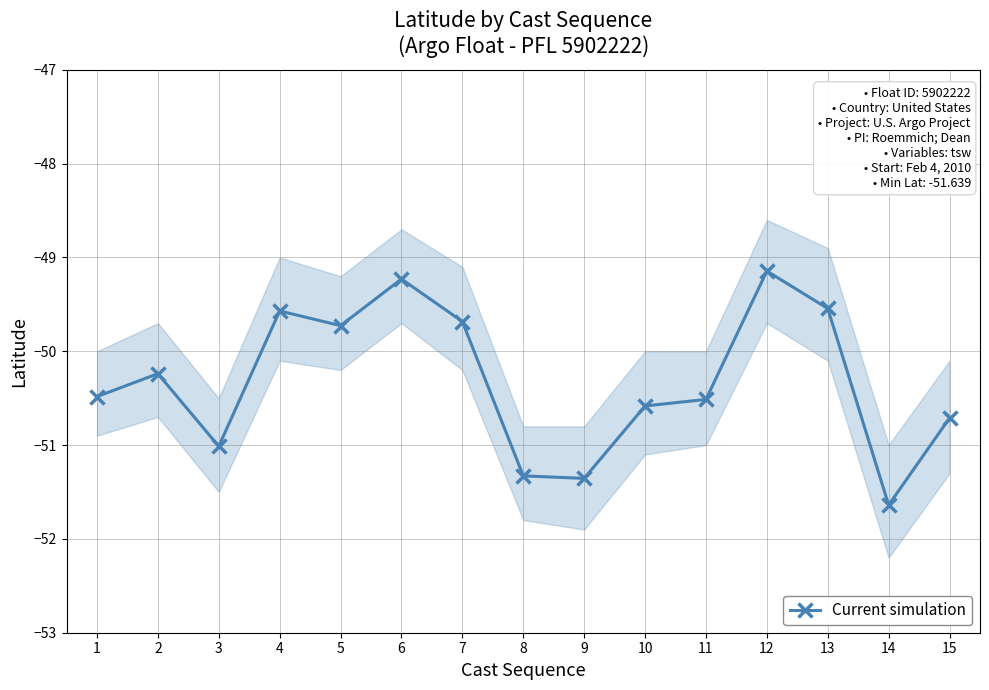

Does the chart display data point markers on the line(s)?

Yes